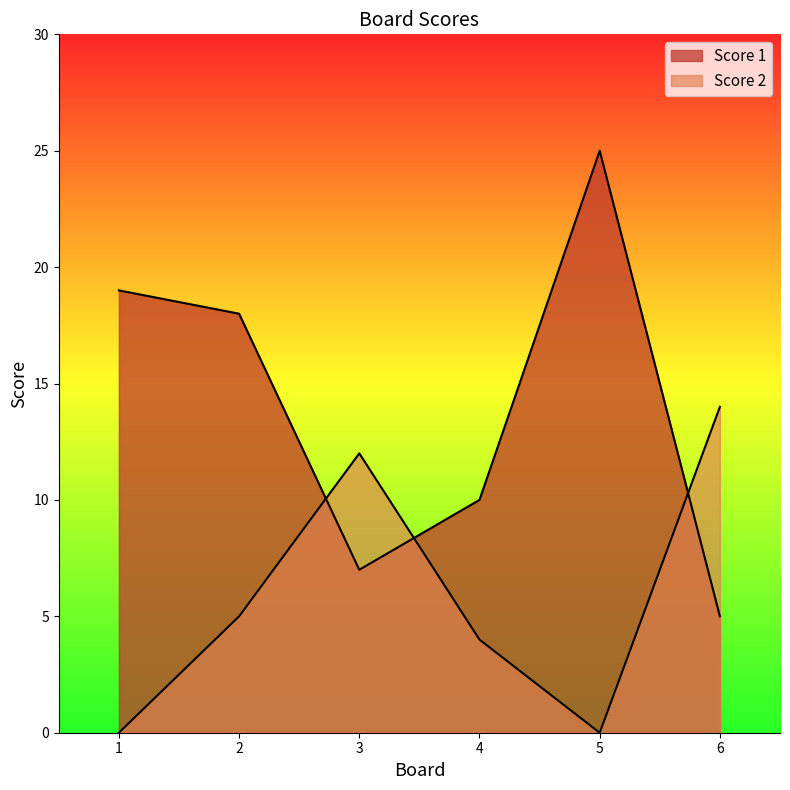

The Score 1 series shows 10 at 5. True or false?

False